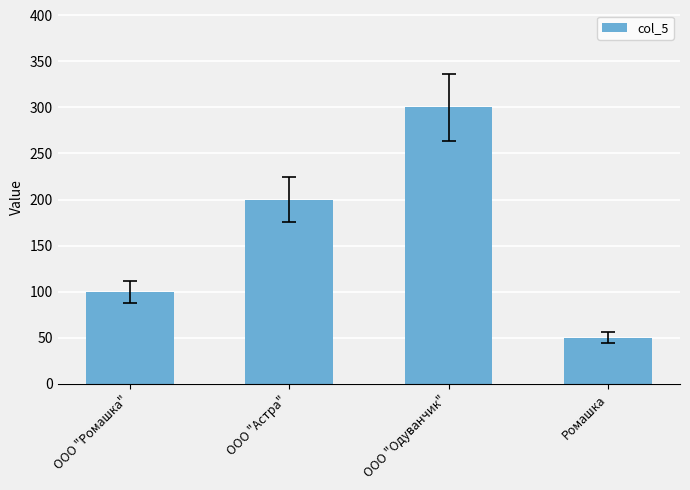

At which label is the value closest to 175?

ООО "Астра"